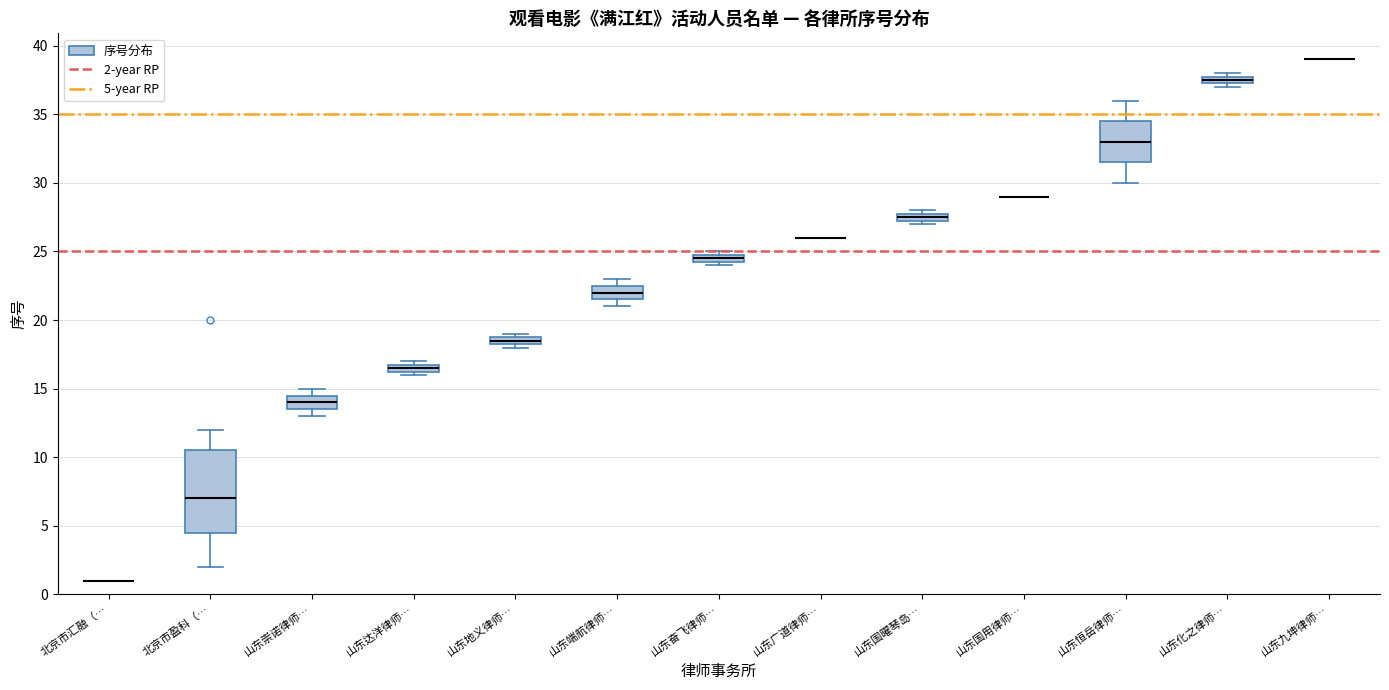

Comparing the boxes themselves (not the whiskers), which one is the tallest?

北京市盈科（…